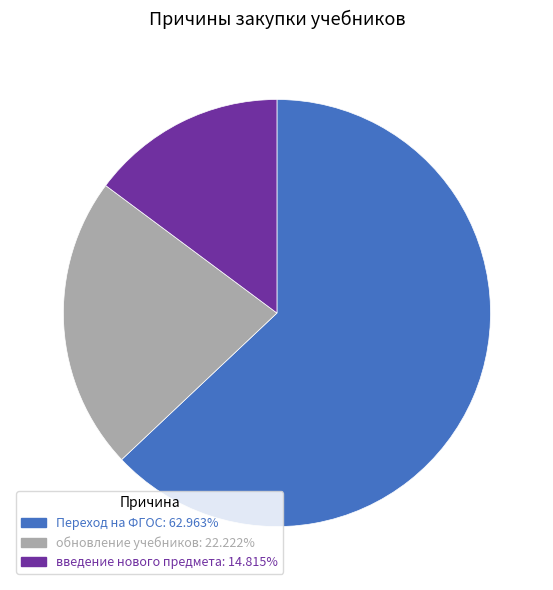

Rank the categories by value from lowest to highest.

введение нового предмета, обновление учебников, Переход на ФГОС